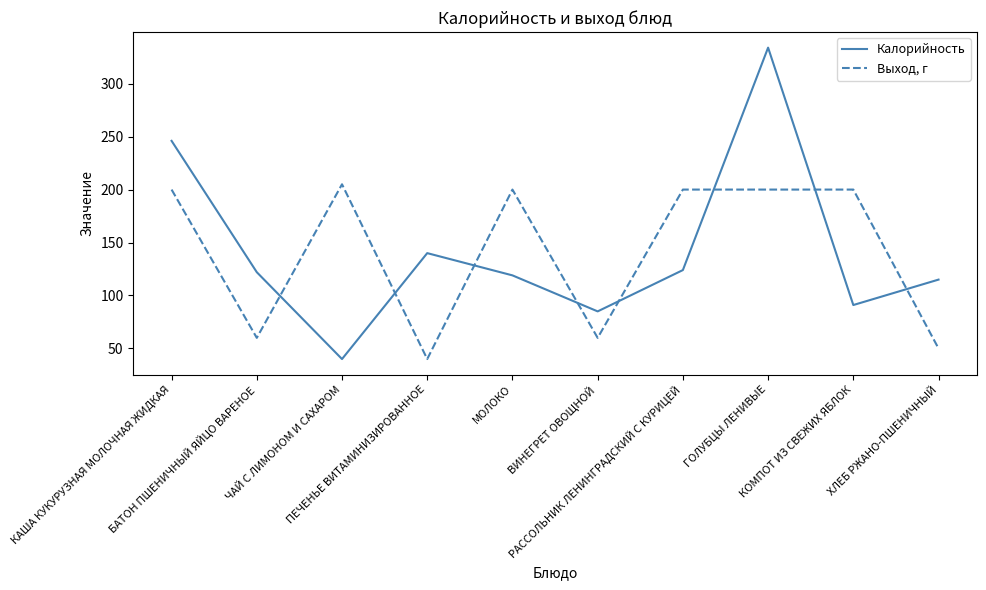

At which category does the chart reach its peak across all series?

ГОЛУБЦЫ ЛЕНИВЫЕ